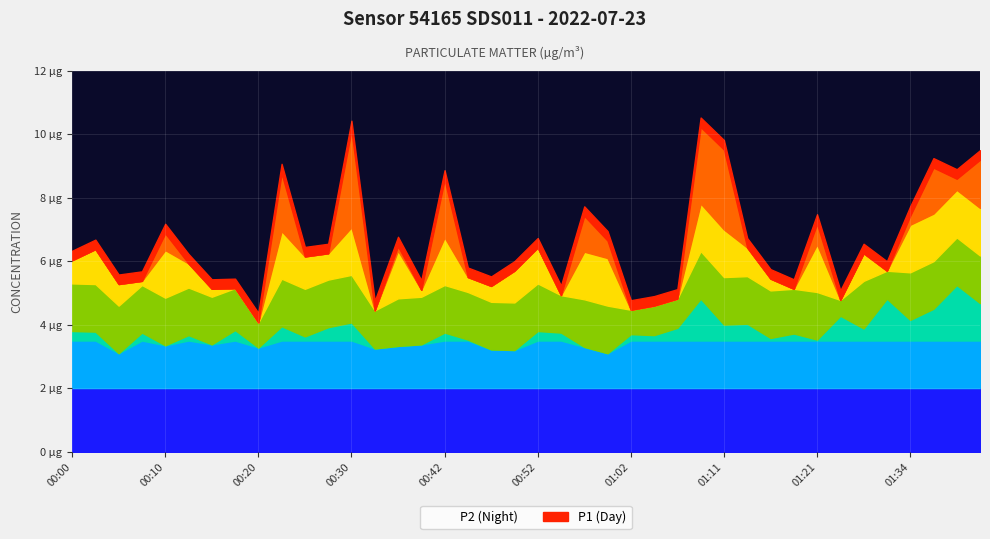

At which label is P1 closest to 7?

00:10